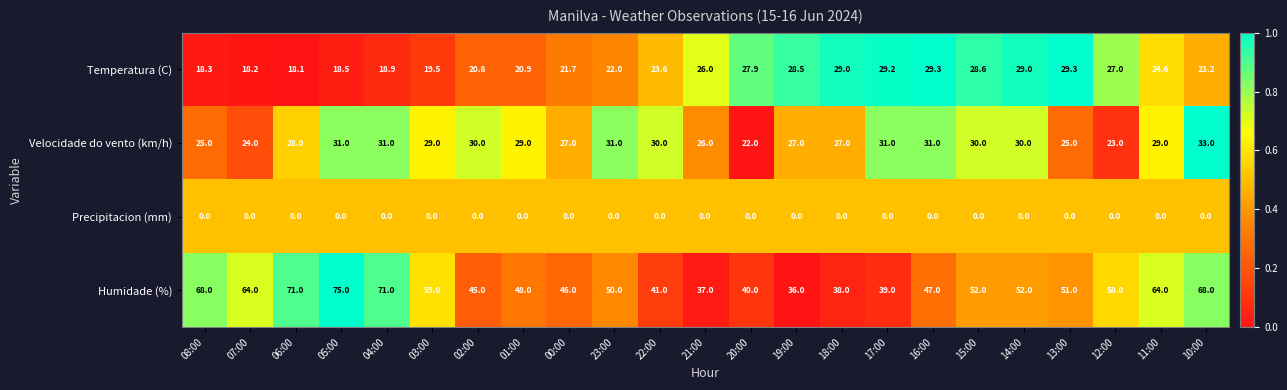

What is the difference between the highest and lowest values at 20:00?

40.0